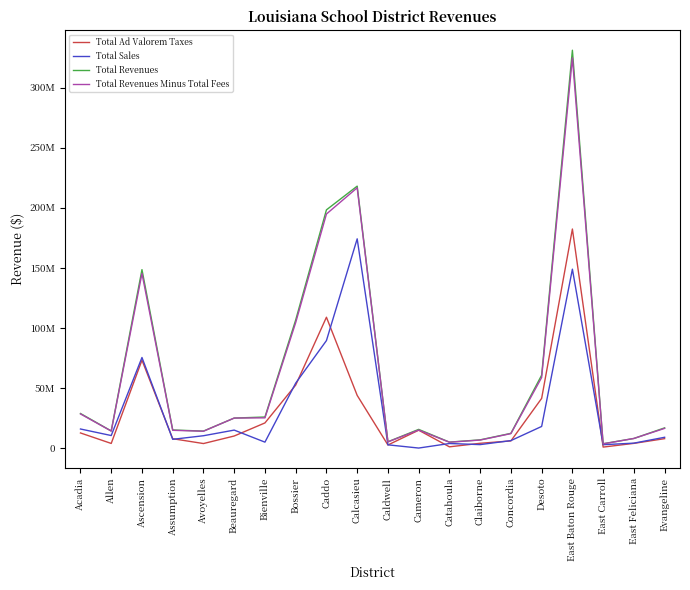

Which category has the highest value across all series?

East Baton Rouge